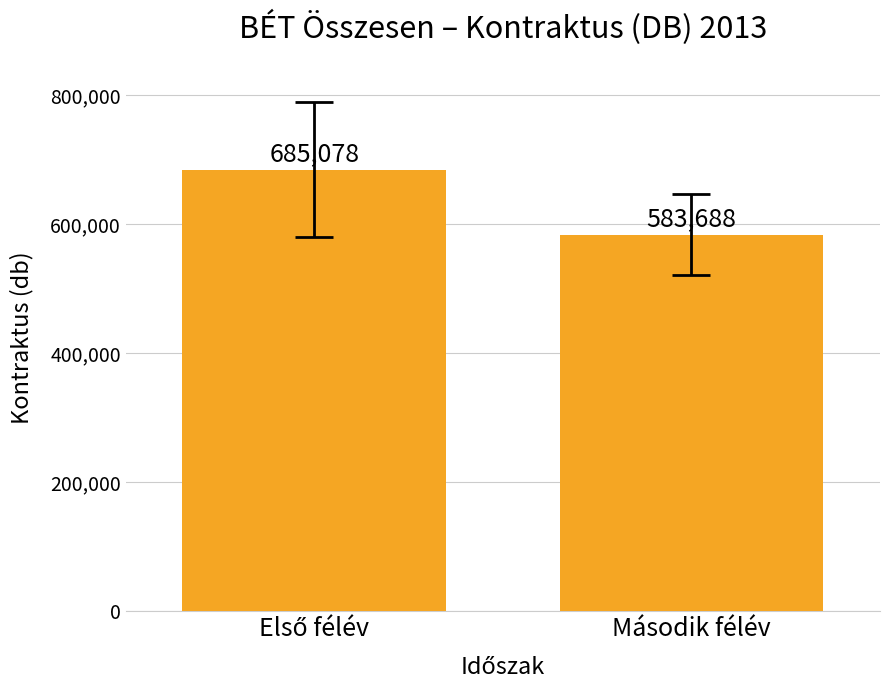

What is the value of the 1st bar from the left?

685078.5